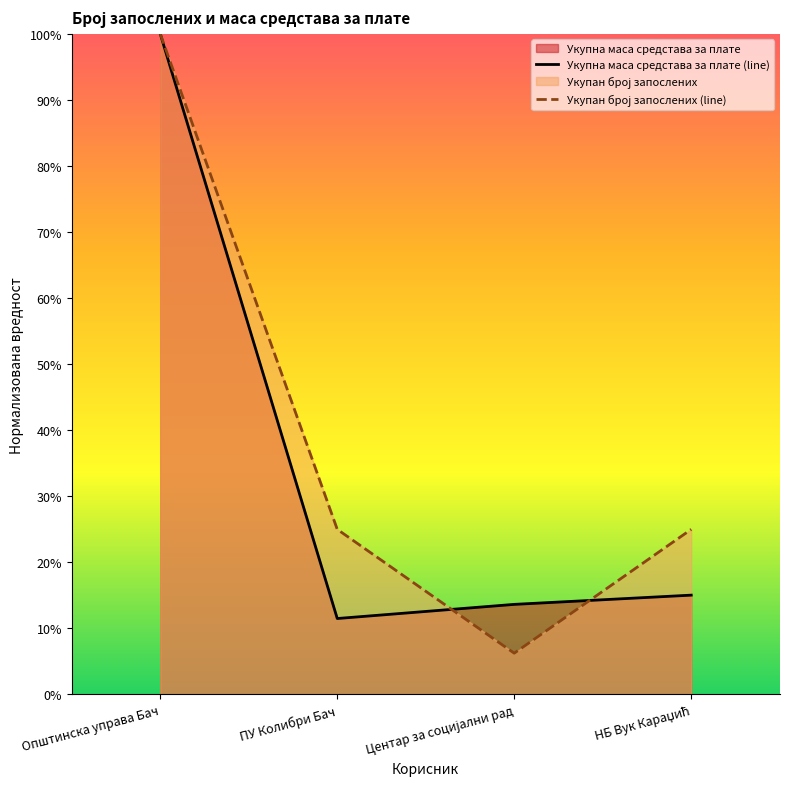

Rank the categories by Укупна маса средстава за плате value from lowest to highest.

ПУ Колибри Бач, Центар за социјални рад, НБ Вук Караџић, Општинска управа Бач